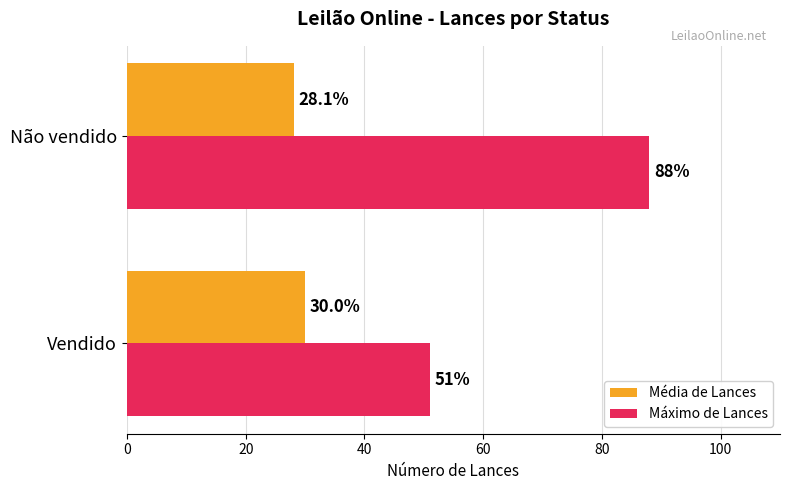

What is the sum of the Máximo de Lances values at Não vendido and Vendido?

139.0